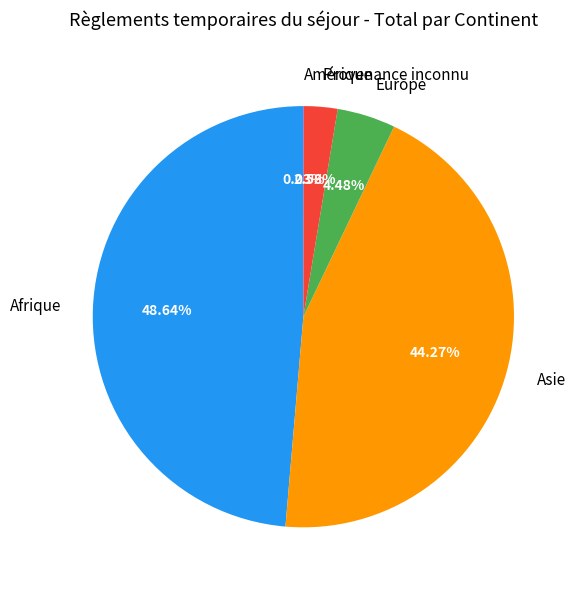

Which slice is the largest?

Afrique